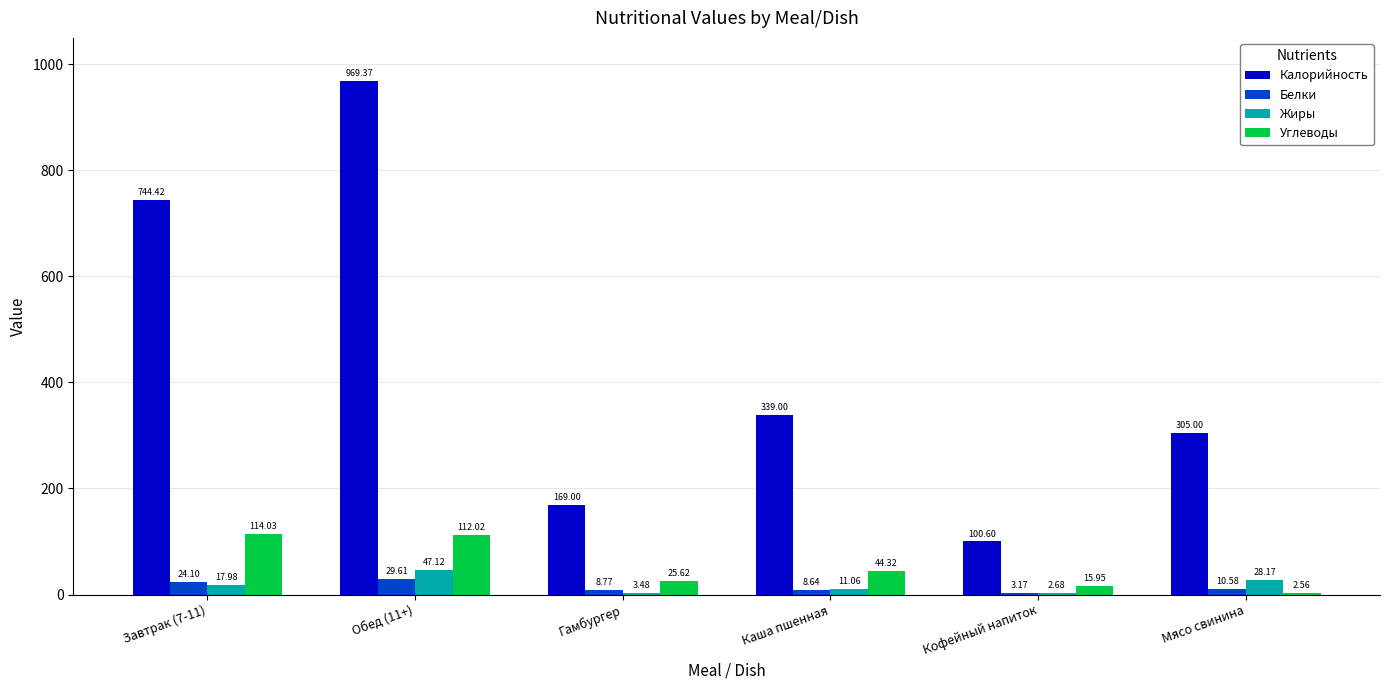

Between Завтрак (7-11) and Каша пшенная, which series saw the biggest shift?

Калорийность